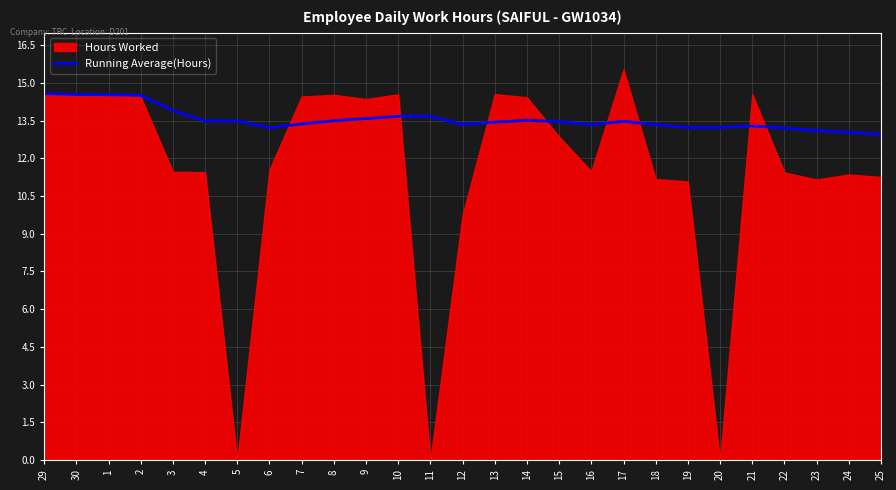

True or false: the data shows 22.2 at 4.

False